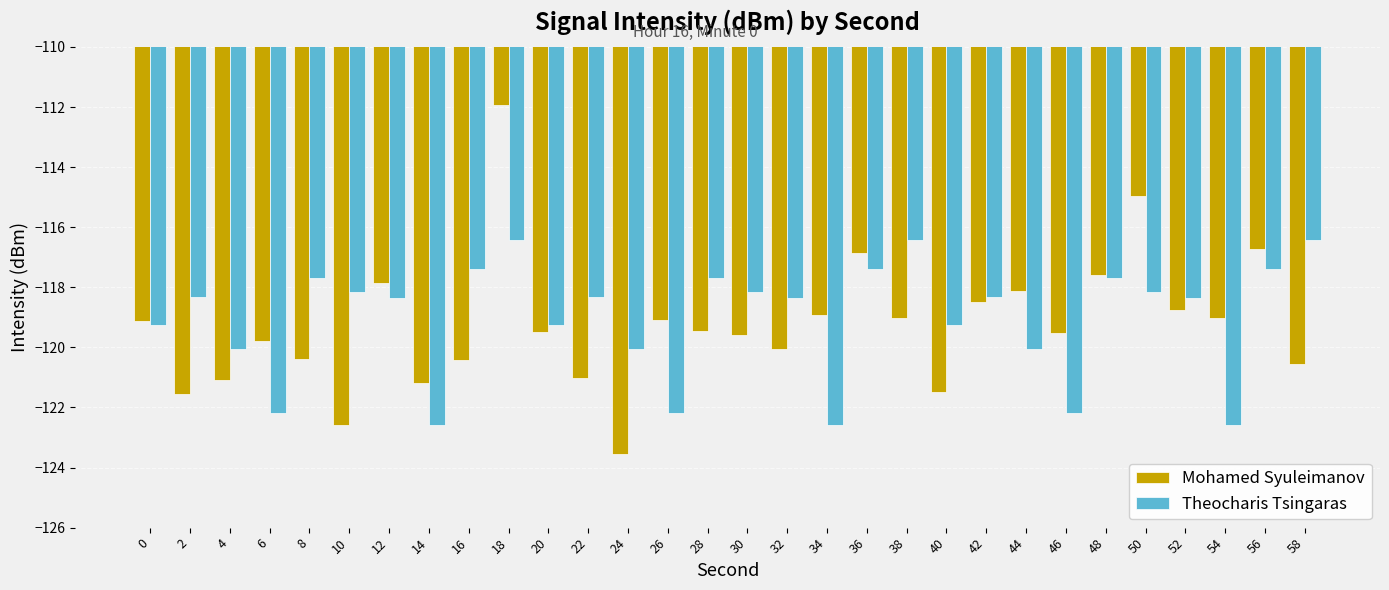

What is the total value across all series at 2?

-239.9